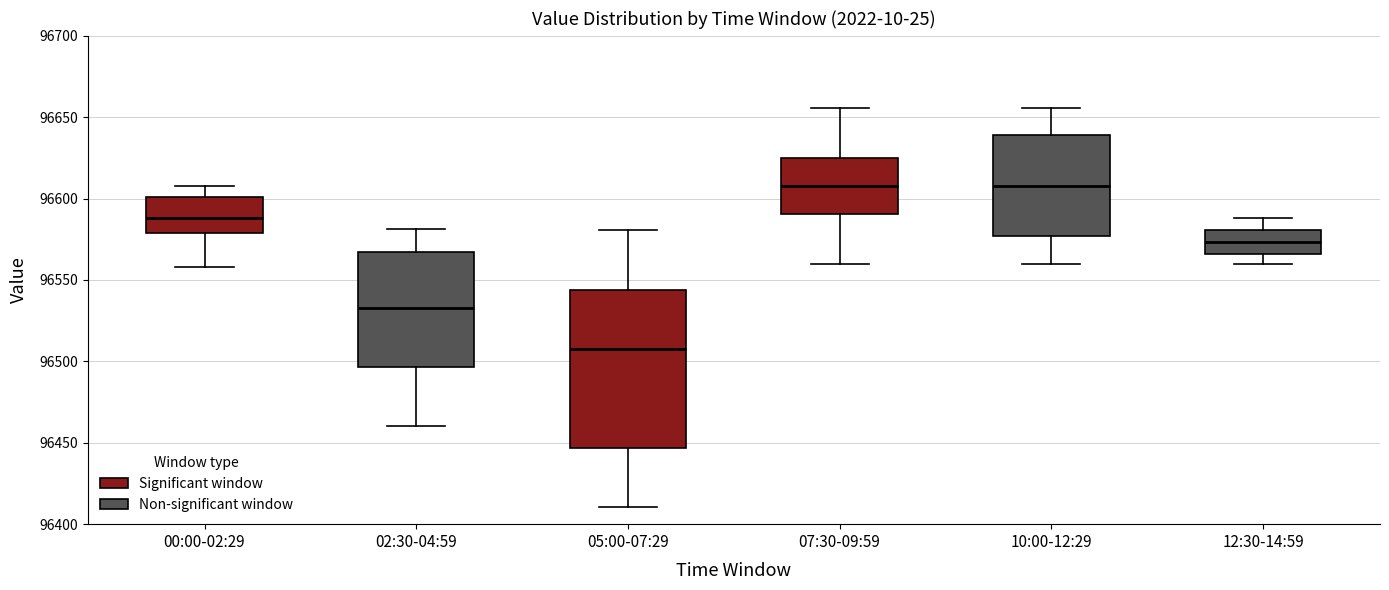

Reading left to right, transcribe this box plot: for each box, give where its median line is, the range the box spans, and where its two whiskers end, as read against the y-axis. The values are not printed on the chart, so give them approximately, as read against the axis.

00:00-02:29: median 96590, box 96580 to 96600, whiskers 96560 to 96605
02:30-04:59: median 96535, box 96495 to 96565, whiskers 96460 to 96580
05:00-07:29: median 96510, box 96445 to 96545, whiskers 96410 to 96580
07:30-09:59: median 96610, box 96590 to 96625, whiskers 96560 to 96655
10:00-12:29: median 96610, box 96575 to 96640, whiskers 96560 to 96655
12:30-14:59: median 96575, box 96565 to 96580, whiskers 96560 to 96590